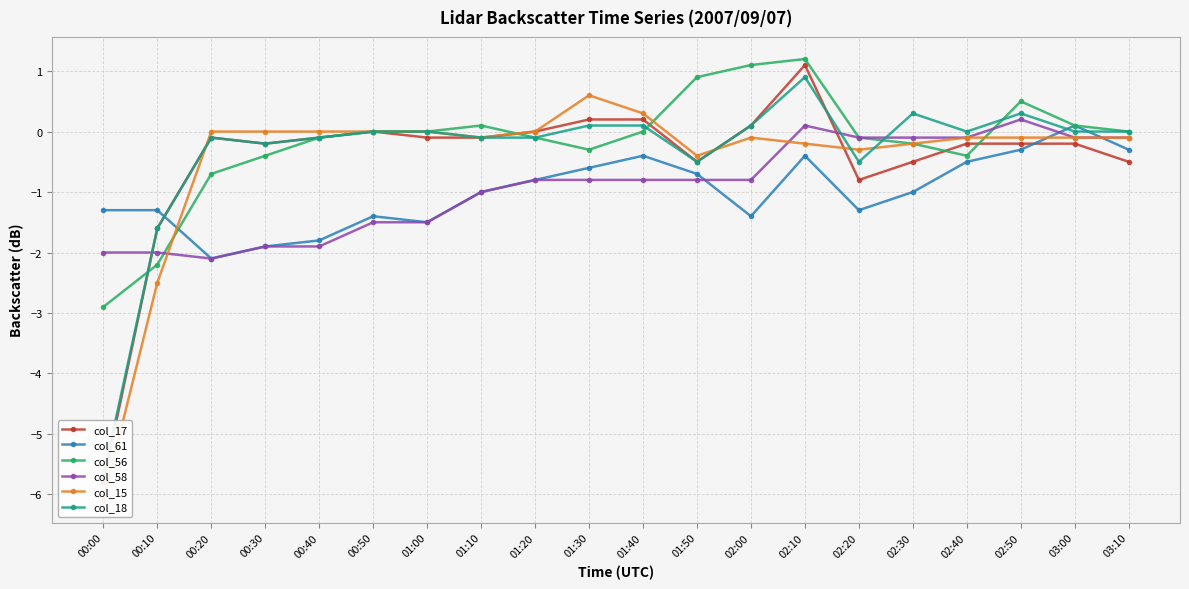

What is the total value across all series at 03:10?

-1.0